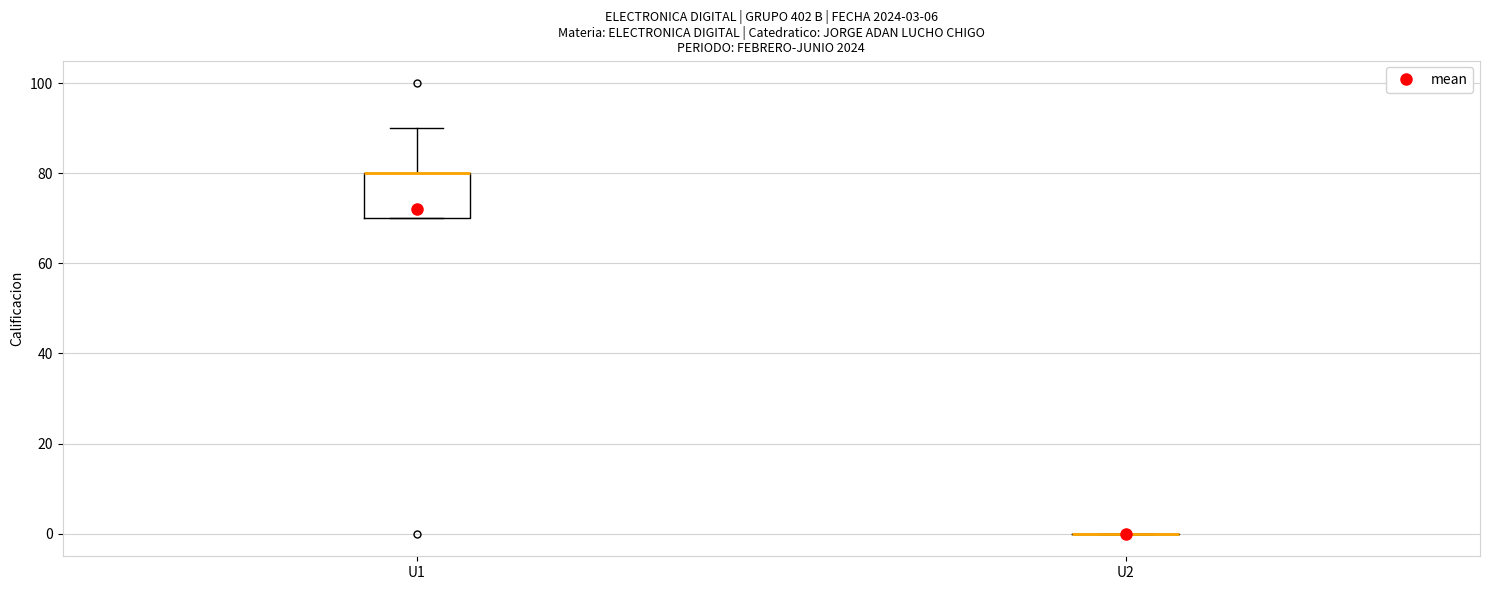

Which box is the tallest, from its lower edge to its upper edge?

U1